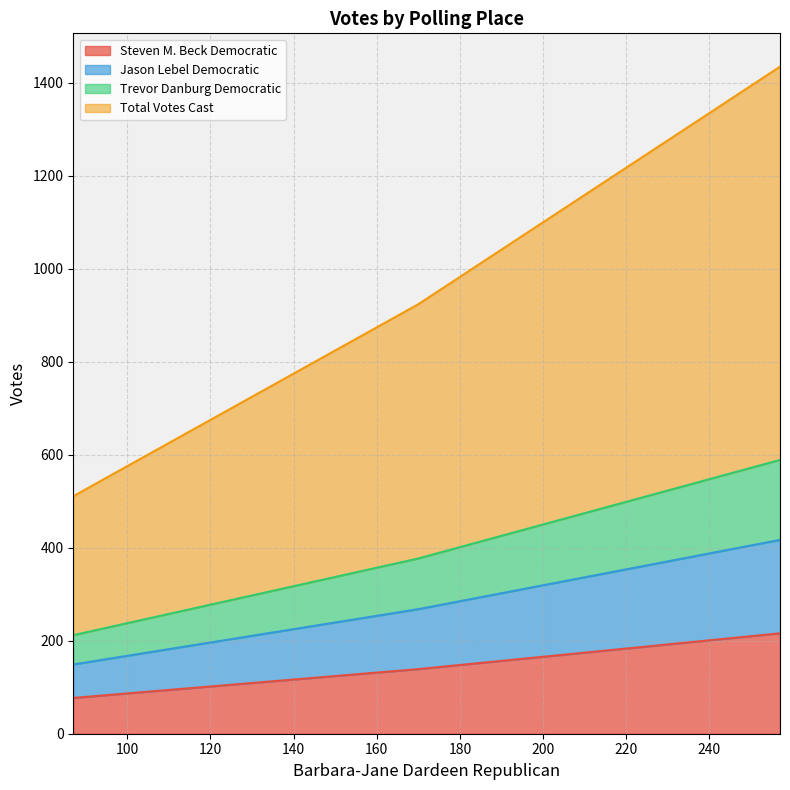

What are all the series names shown in the legend?

Steven M. Beck Democratic, Jason Lebel Democratic, Trevor Danburg Democratic, Total Votes Cast